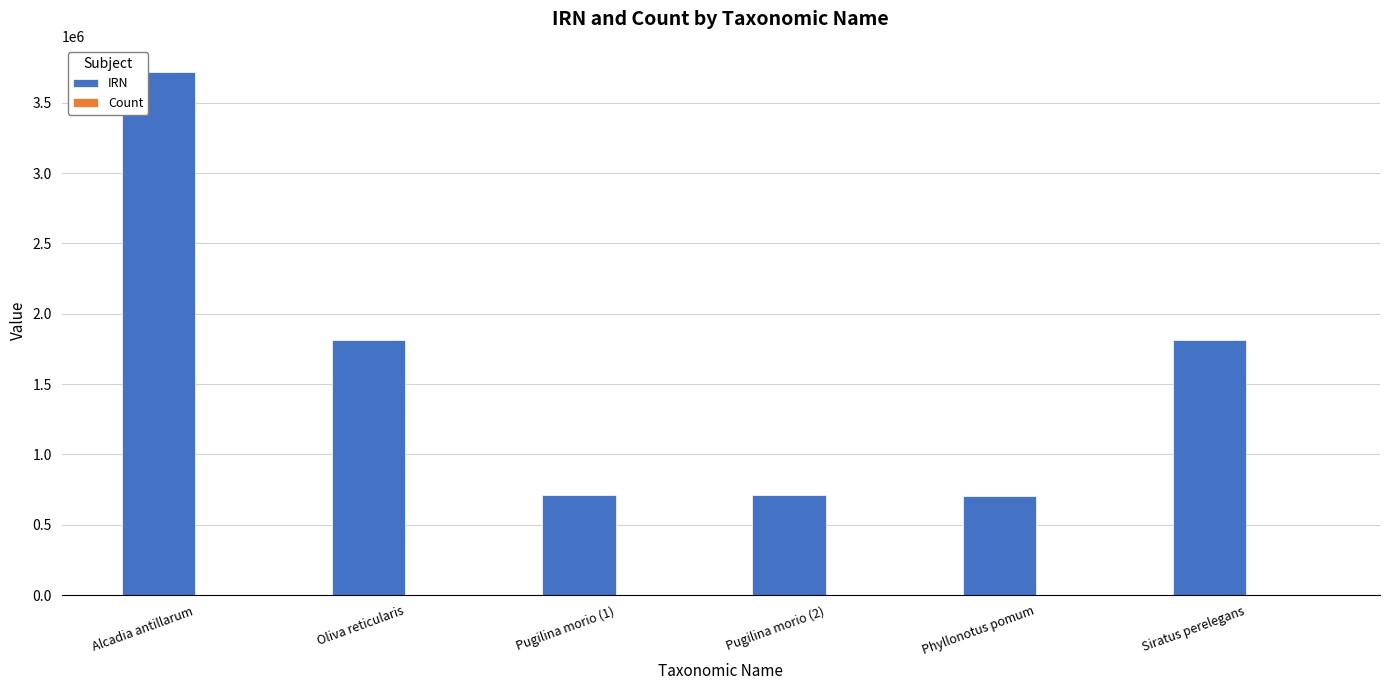

Between Alcadia antillarum and Oliva reticularis, which series saw the biggest shift?

IRN